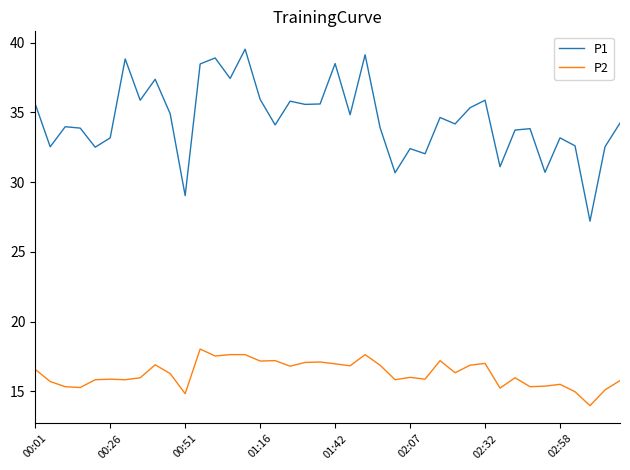

What is the highest value of the P1 series?

39.5